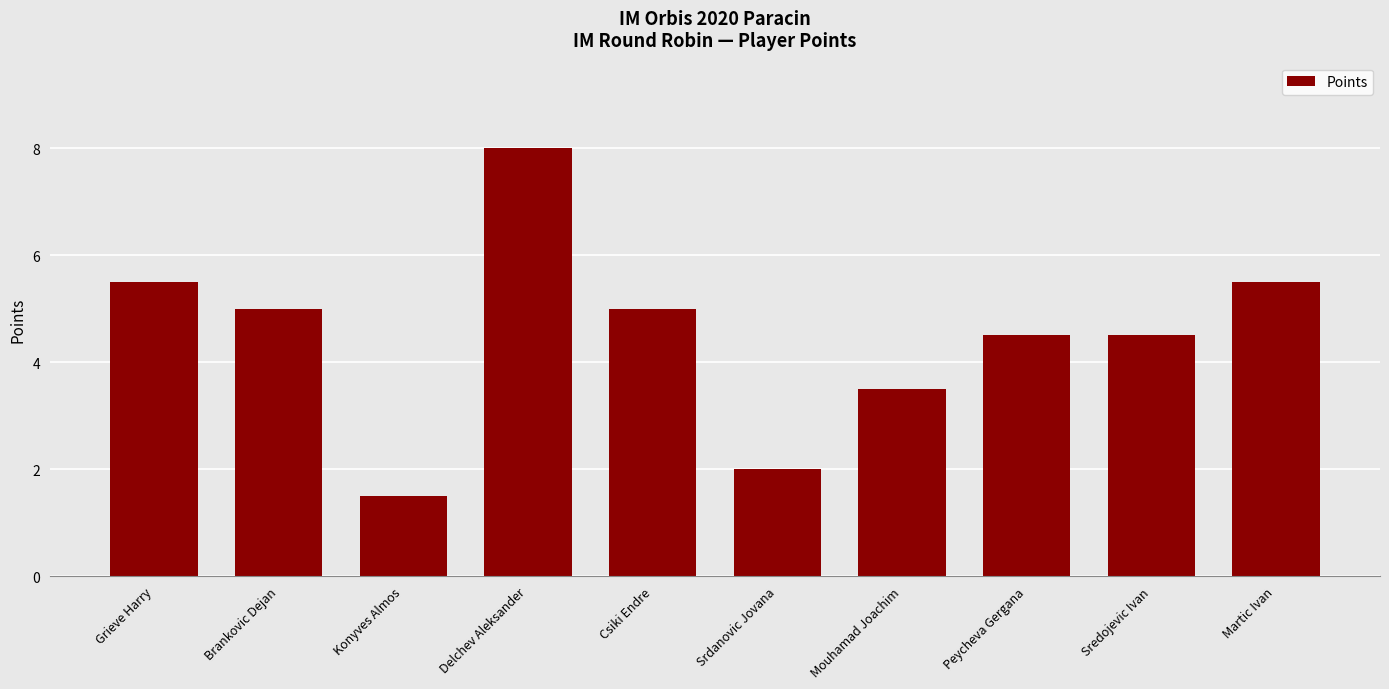

What is the sum of the values at Grieve Harry and Srdanovic Jovana?

7.5